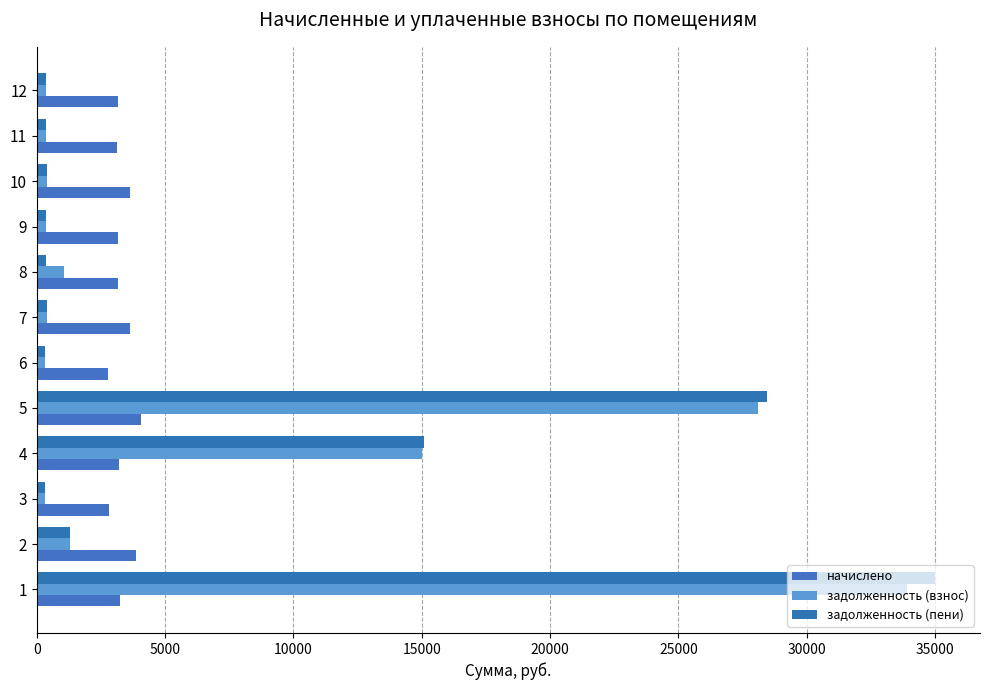

How many values in the начислено series exceed 3188?

6